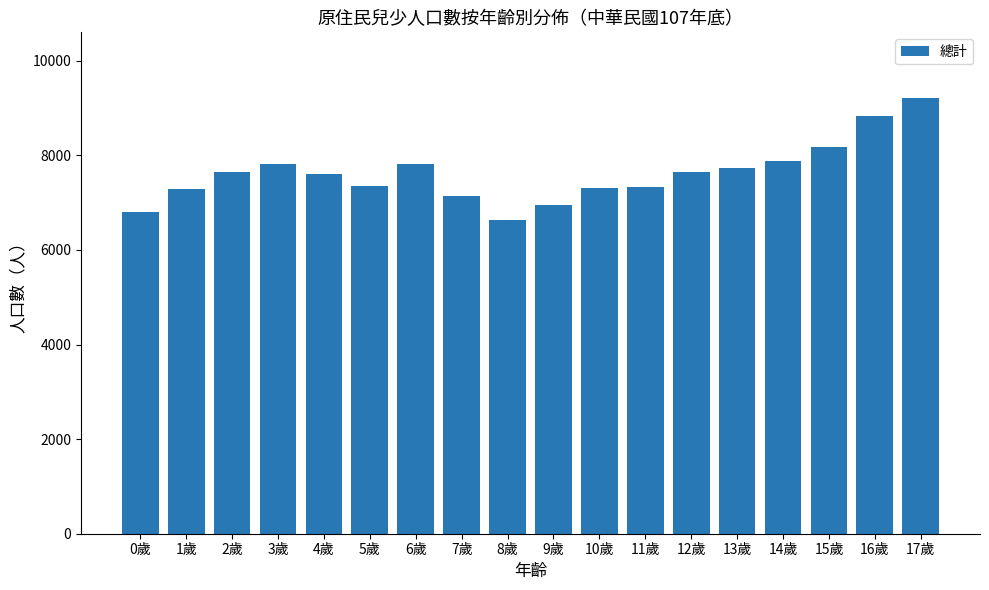

What is the greatest value displayed?

9217